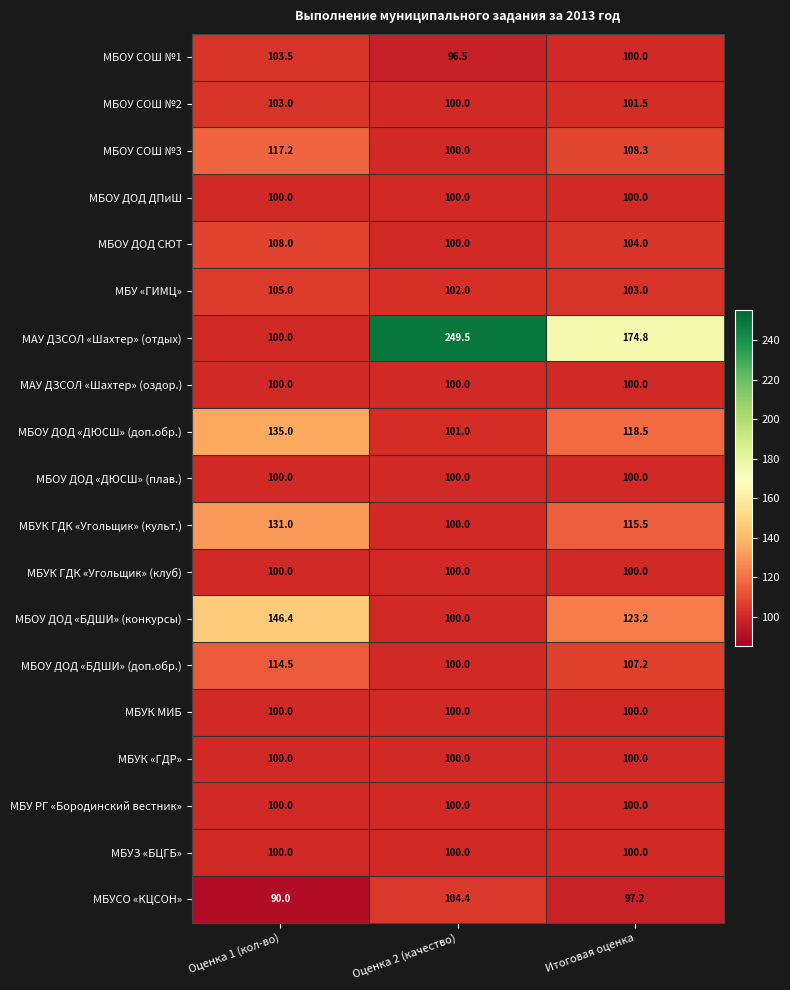

True or false: МАУ ДЗСОЛ «Шахтер» (отдых) has a value of 249.5 at Оценка 2 (качество).

True